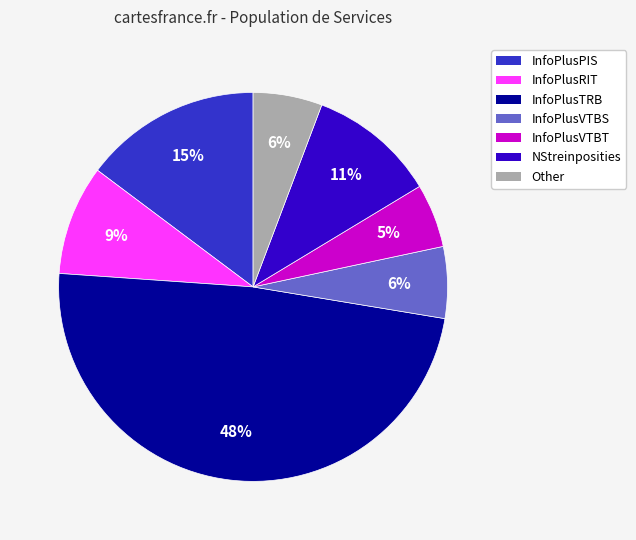

To the nearest percent, what is the average slice percentage?

14%